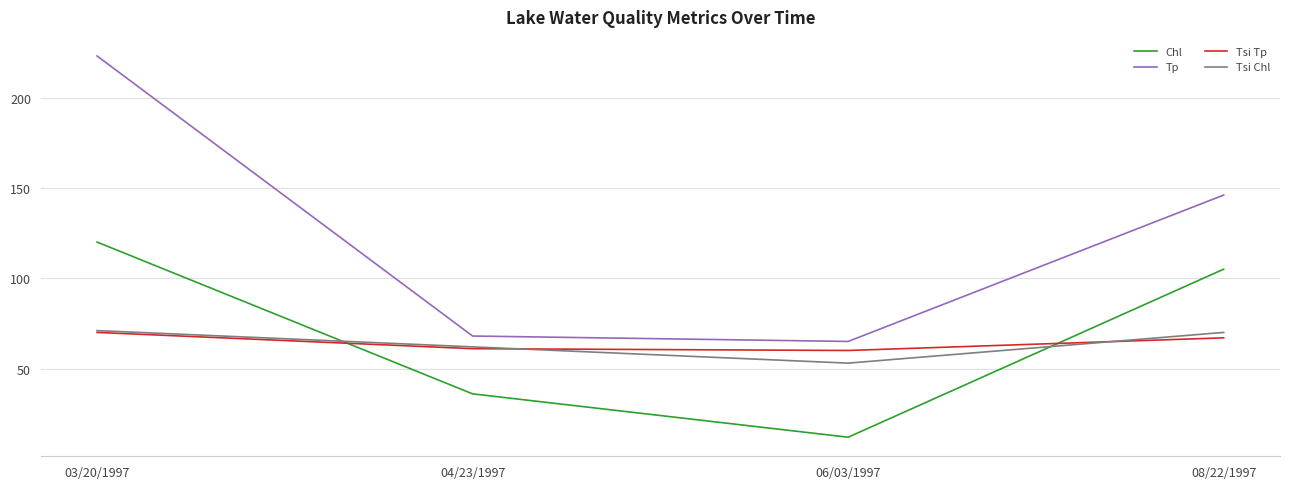

Reading left to right, list all the values displayed in this chart.

Chl: 03/20/1997=120	04/23/1997=36	06/03/1997=12	08/22/1997=105
Tp: 03/20/1997=223	04/23/1997=68	06/03/1997=65	08/22/1997=146
Tsi Tp: 03/20/1997=70	04/23/1997=61	06/03/1997=60	08/22/1997=67
Tsi Chl: 03/20/1997=71	04/23/1997=62	06/03/1997=53	08/22/1997=70